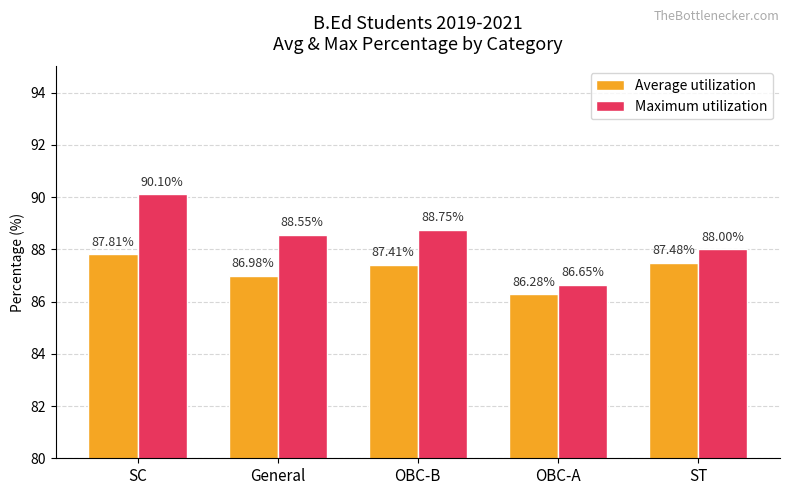

How many series are shown in this chart?

2